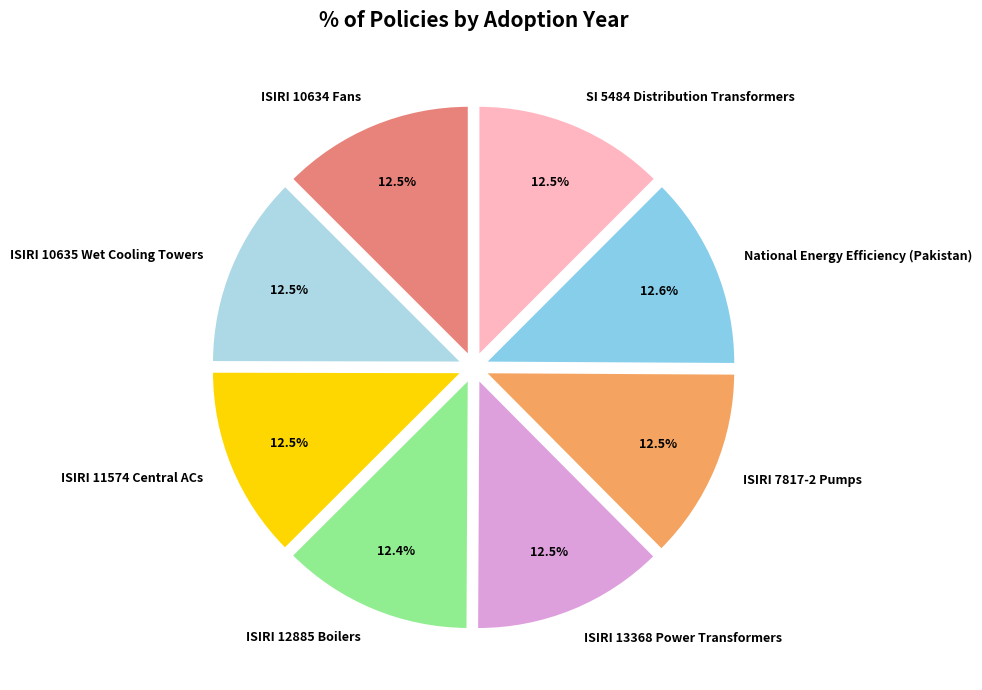

What portion of the pie excludes ISIRI 11574 Central ACs?

87.5%